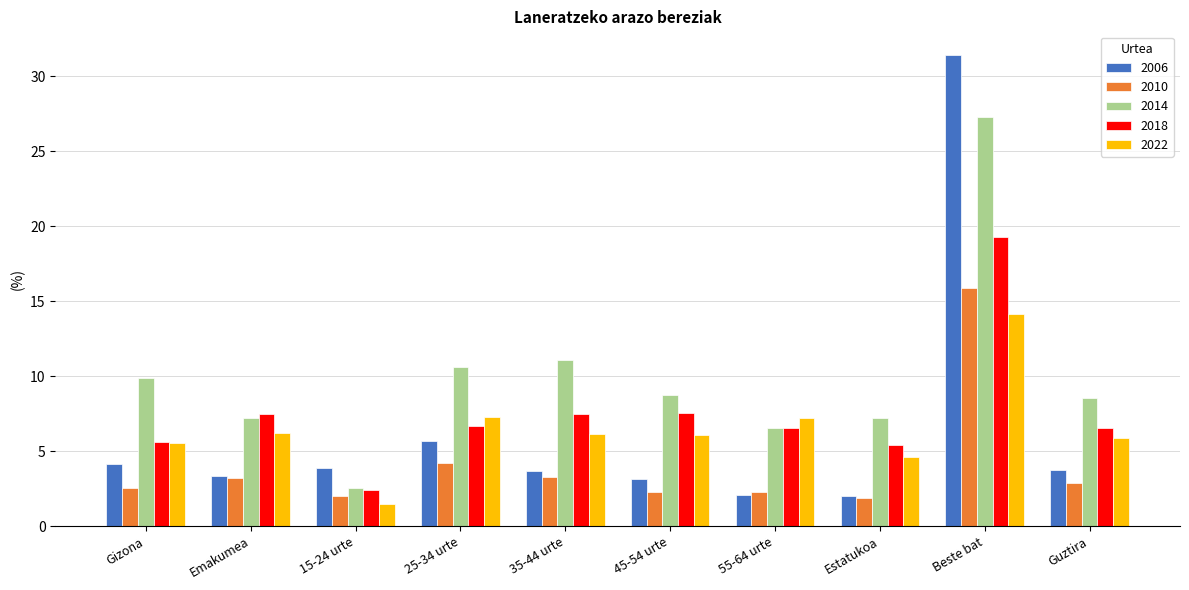

Is the value of 2010 at Guztira greater than the value of 2018 at 55-64 urte?

No